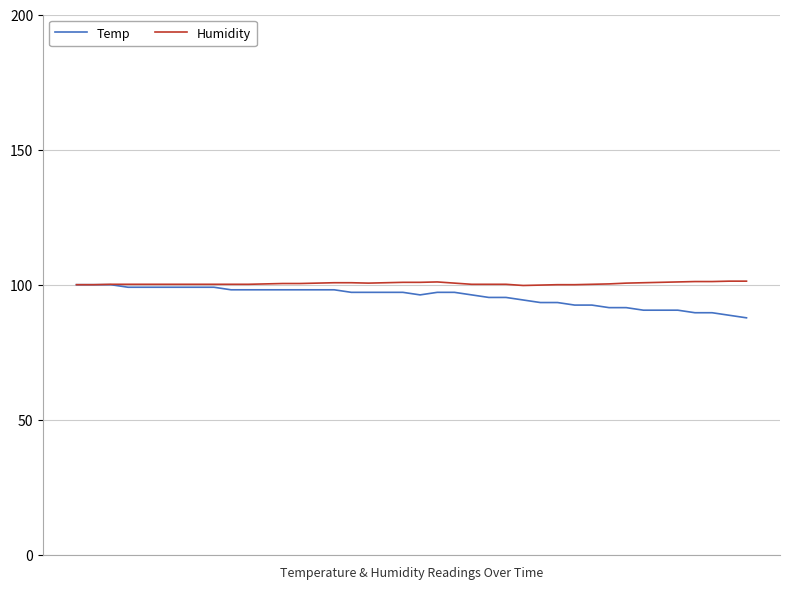

What is the minimum value for Temp?

87.7